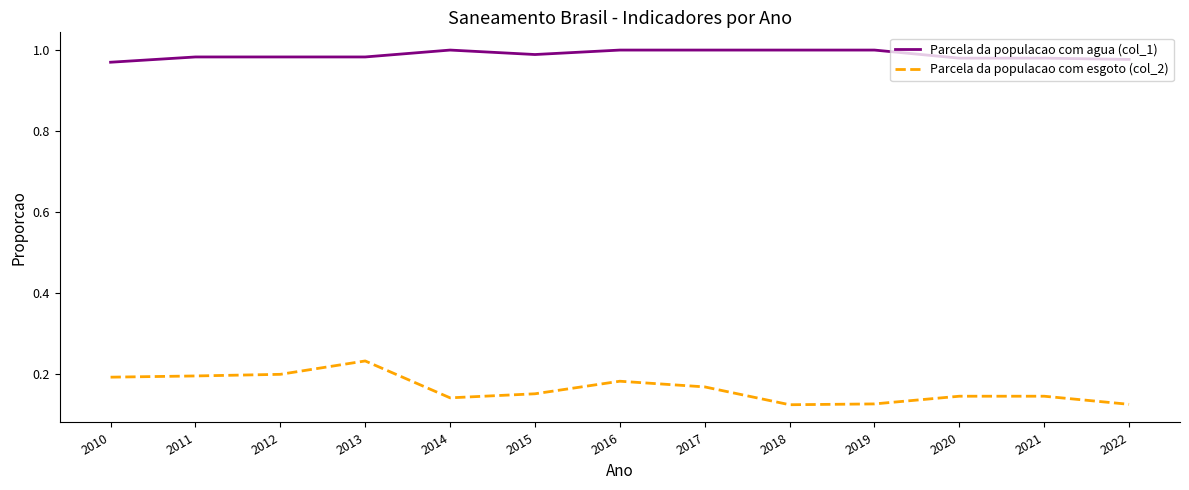

Which series has the widest spread of values?

Parcela da populacao com esgoto (col_2)